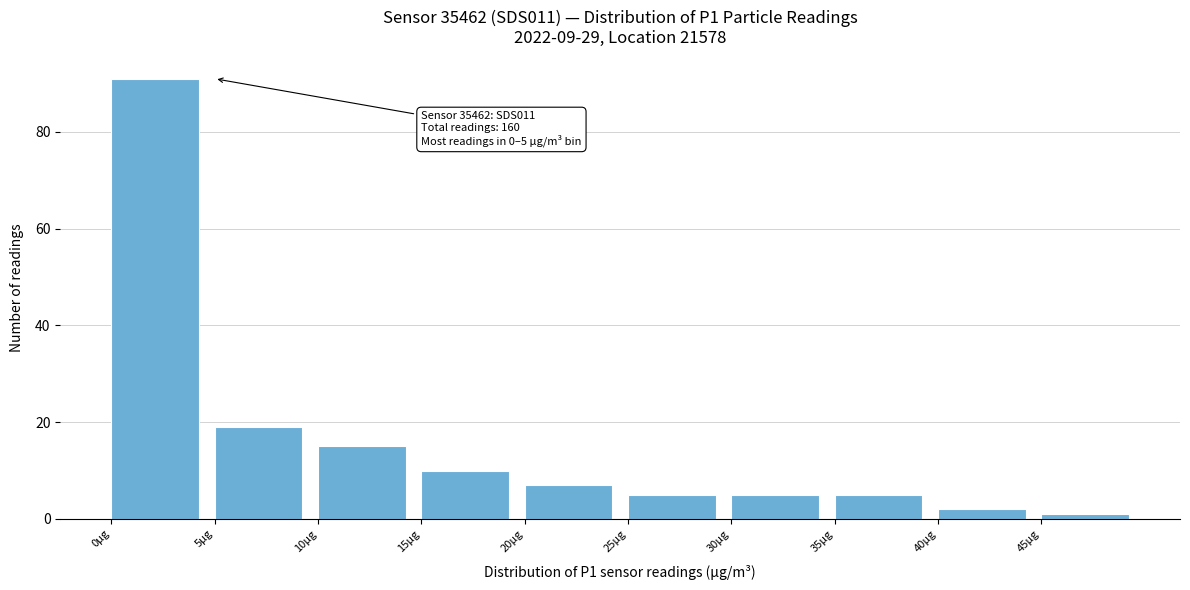

Which range on the x-axis has the tallest bar?

0 to 5